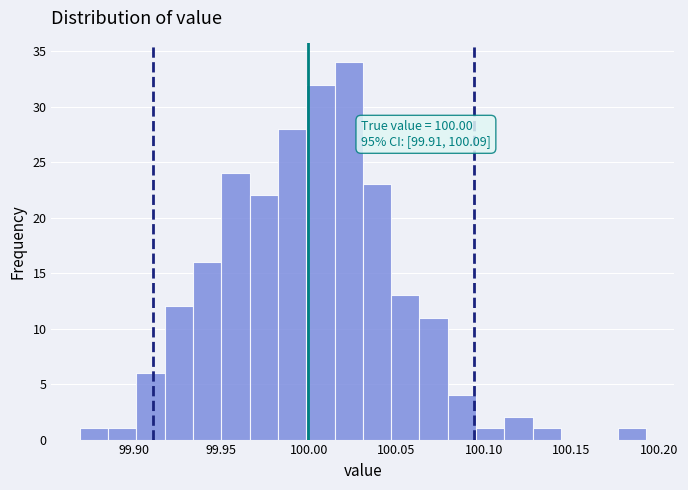

Around what value on the x-axis is the tallest bar? Give the approximate position of its centre, as read against the axis.

100.025